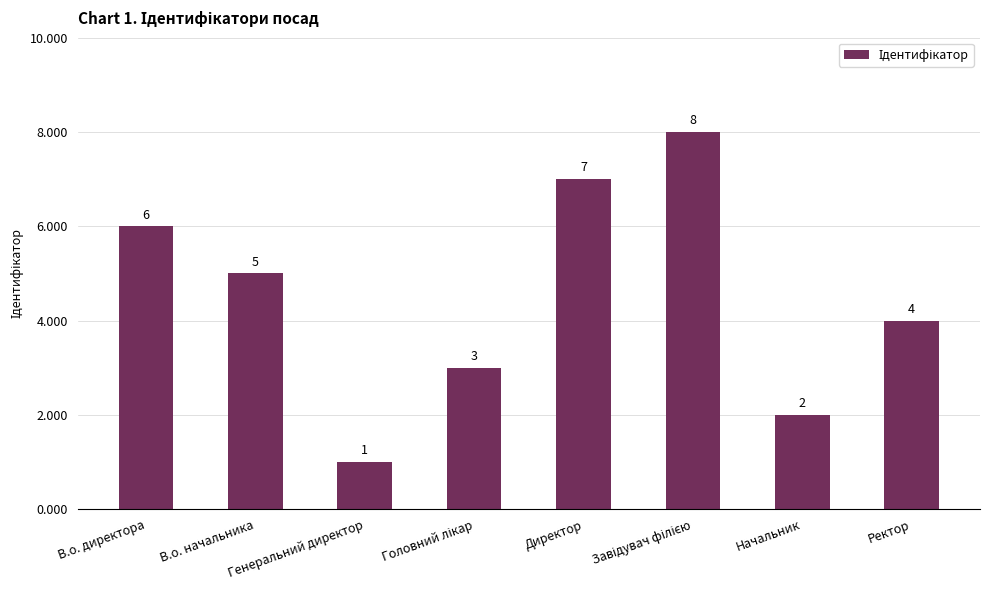

Which category has the lowest value across all series?

Генеральний директор